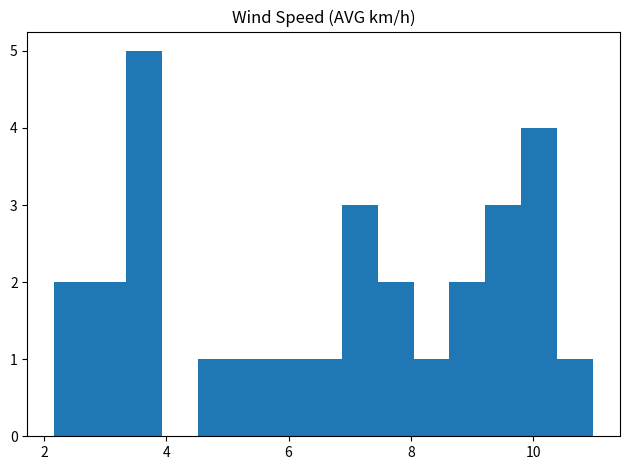

Around what value on the x-axis is the tallest bar? Give the approximate position of its centre, as read against the axis.

3.6